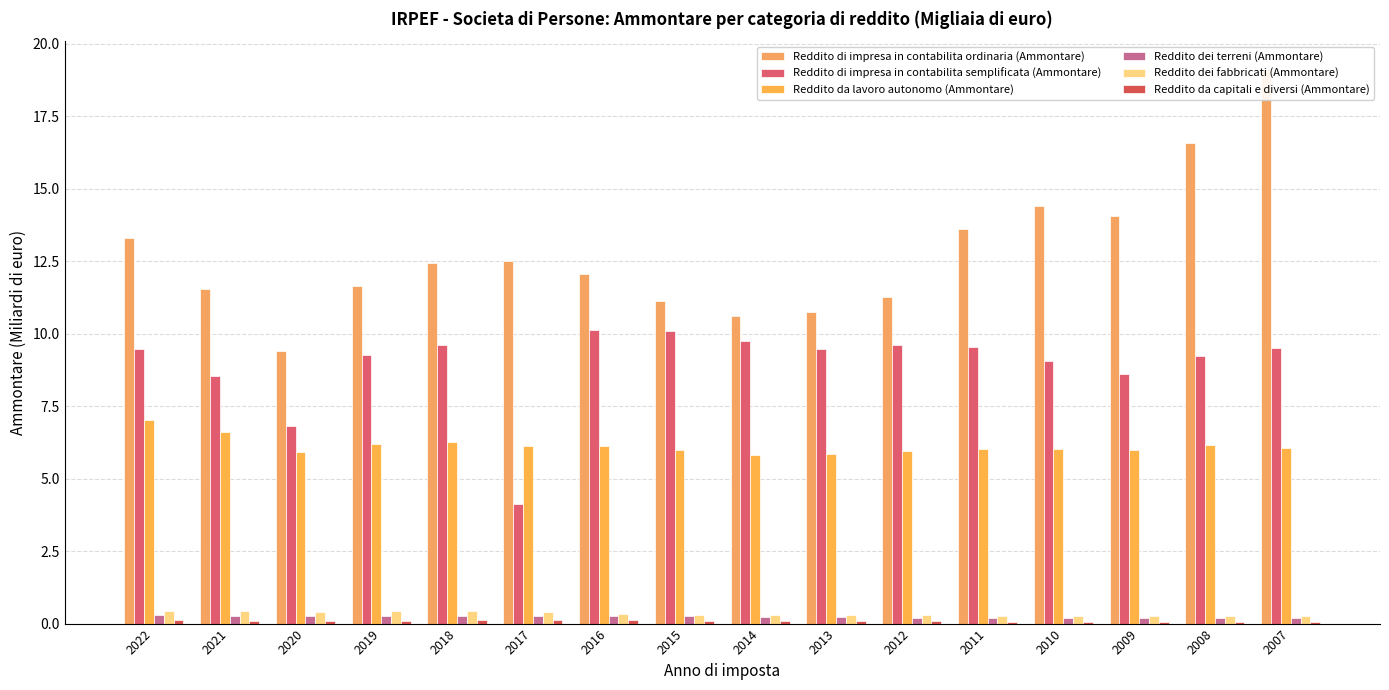

List the series in order of their peak value, highest first.

Reddito di impresa in contabilita ordinaria (Ammontare), Reddito di impresa in contabilita semplificata (Ammontare), Reddito da lavoro autonomo (Ammontare), Reddito dei fabbricati (Ammontare), Reddito dei terreni (Ammontare), Reddito da capitali e diversi (Ammontare)